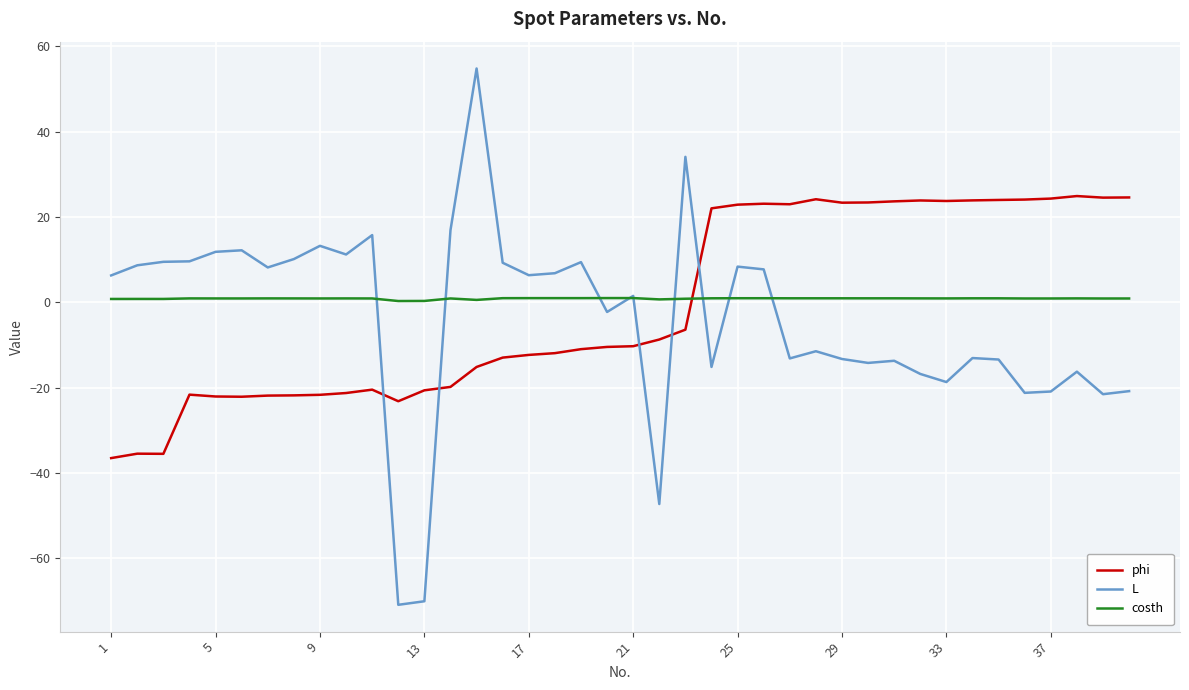

List the series in order of their peak value, highest first.

L, phi, costh